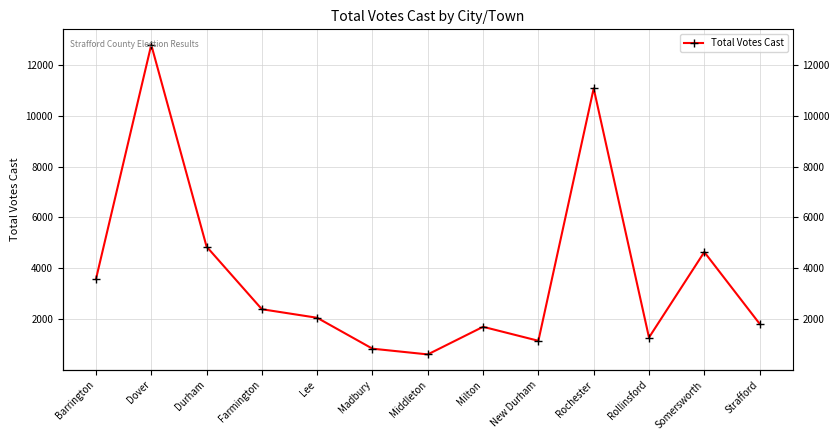

List the labels in order of value, smallest first.

Middleton, Madbury, New Durham, Rollinsford, Milton, Strafford, Lee, Farmington, Barrington, Somersworth, Durham, Rochester, Dover